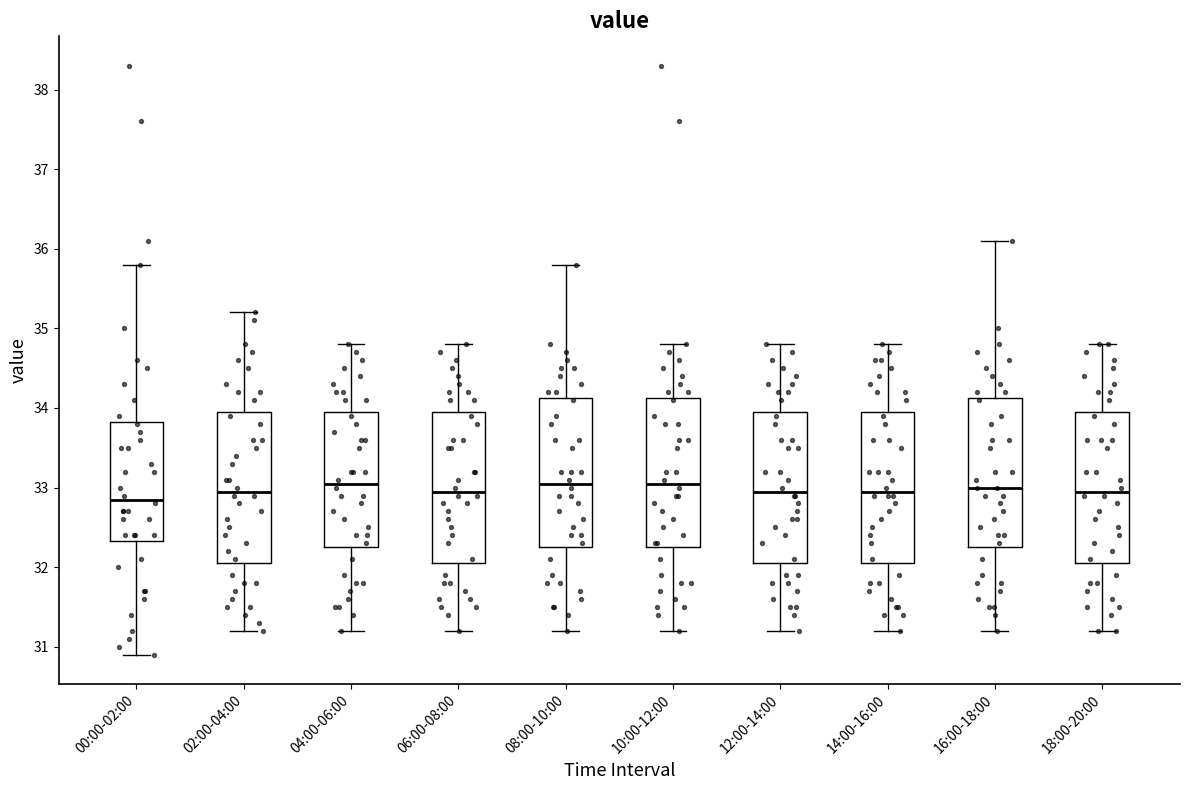

Where is the upper edge of the box for 00:00-02:00 on the y-axis? The values are not printed on the chart, so give them approximately, as read against the axis.

33.8